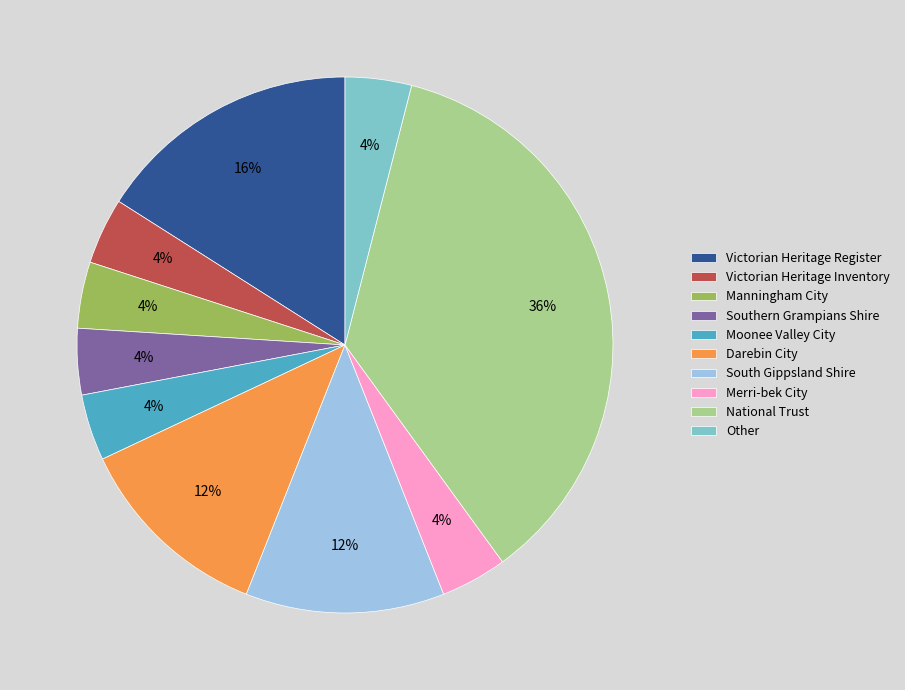

How many slices are in this pie chart?

10